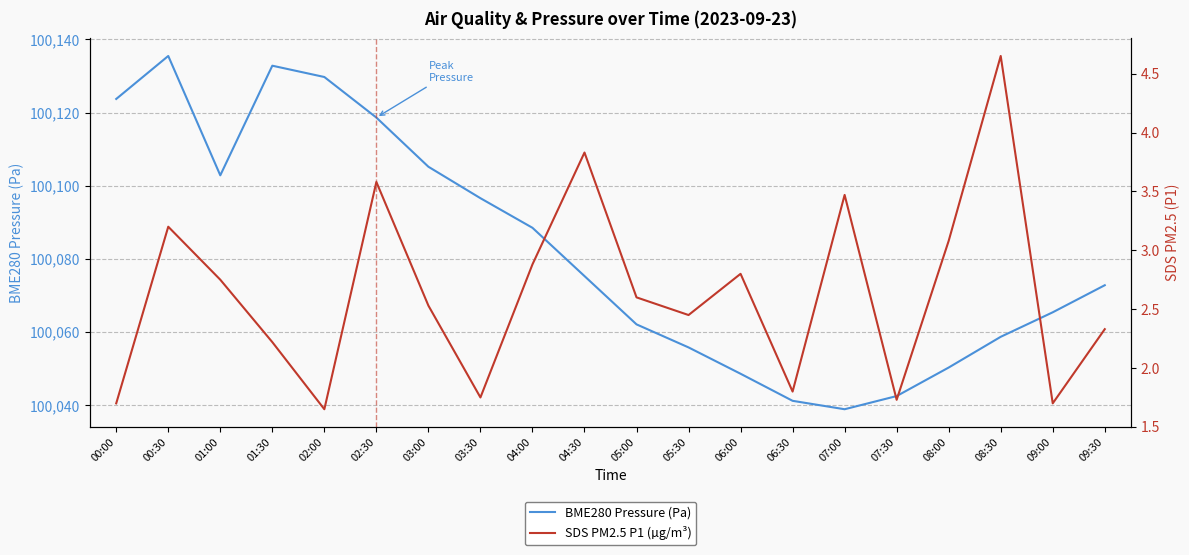

At which category does the chart reach its minimum across all series?

02:00